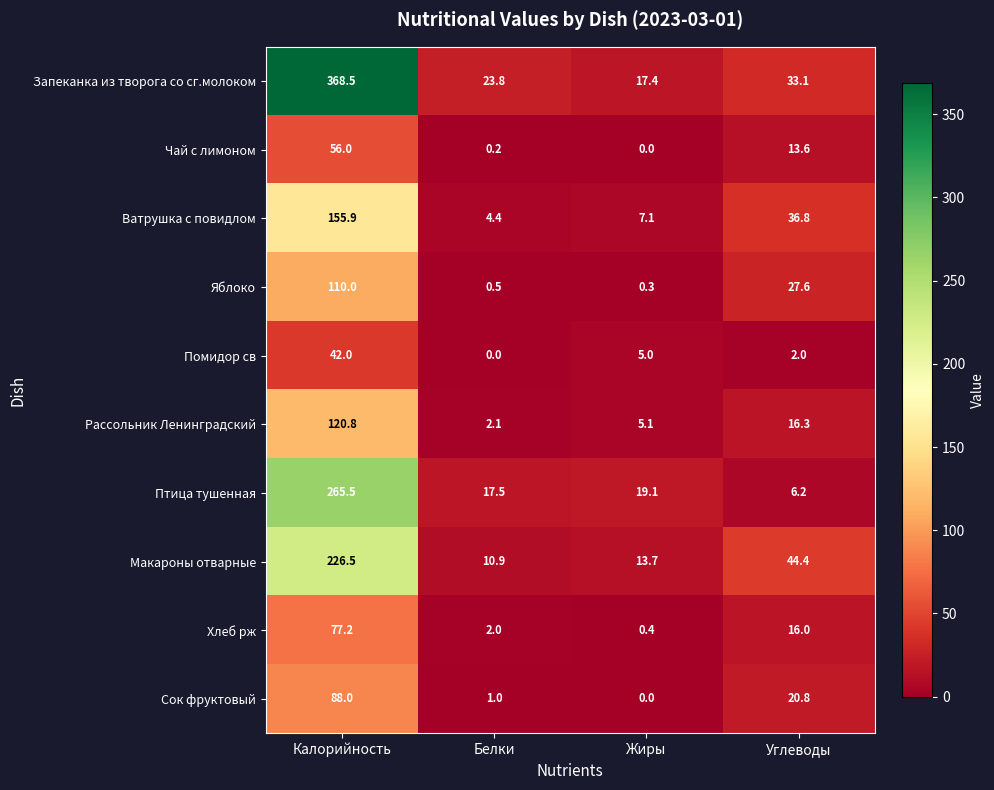

What is the difference between the maximum and minimum values in the Птица тушенная series?

259.3